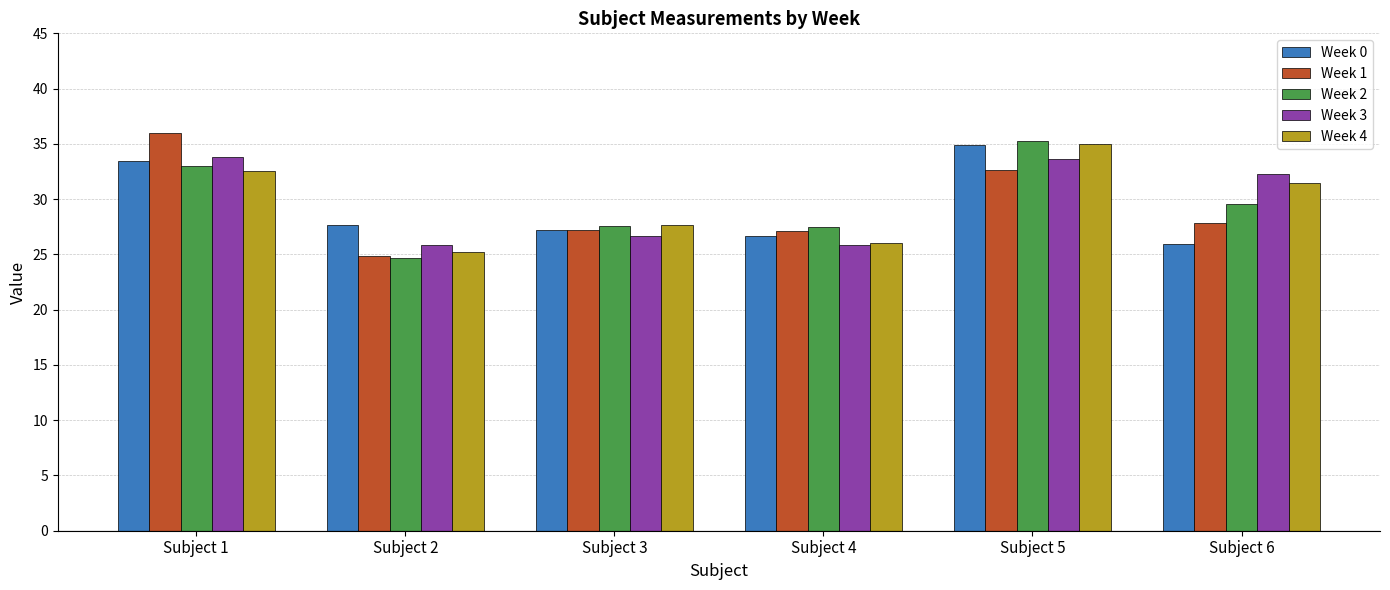

What is the highest value of the Week 1 series?

36.0